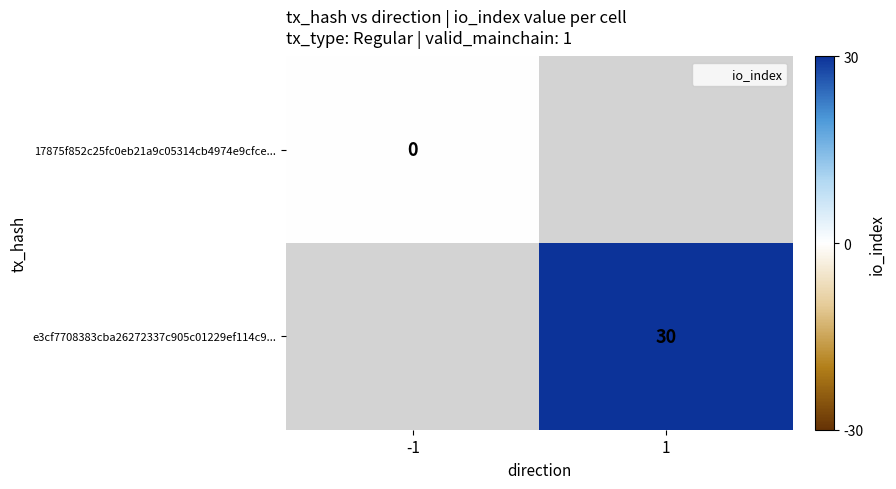

Is it true that e3cf7708383cba26272337c905c01229ef114c9... equals 30 at 1?

True